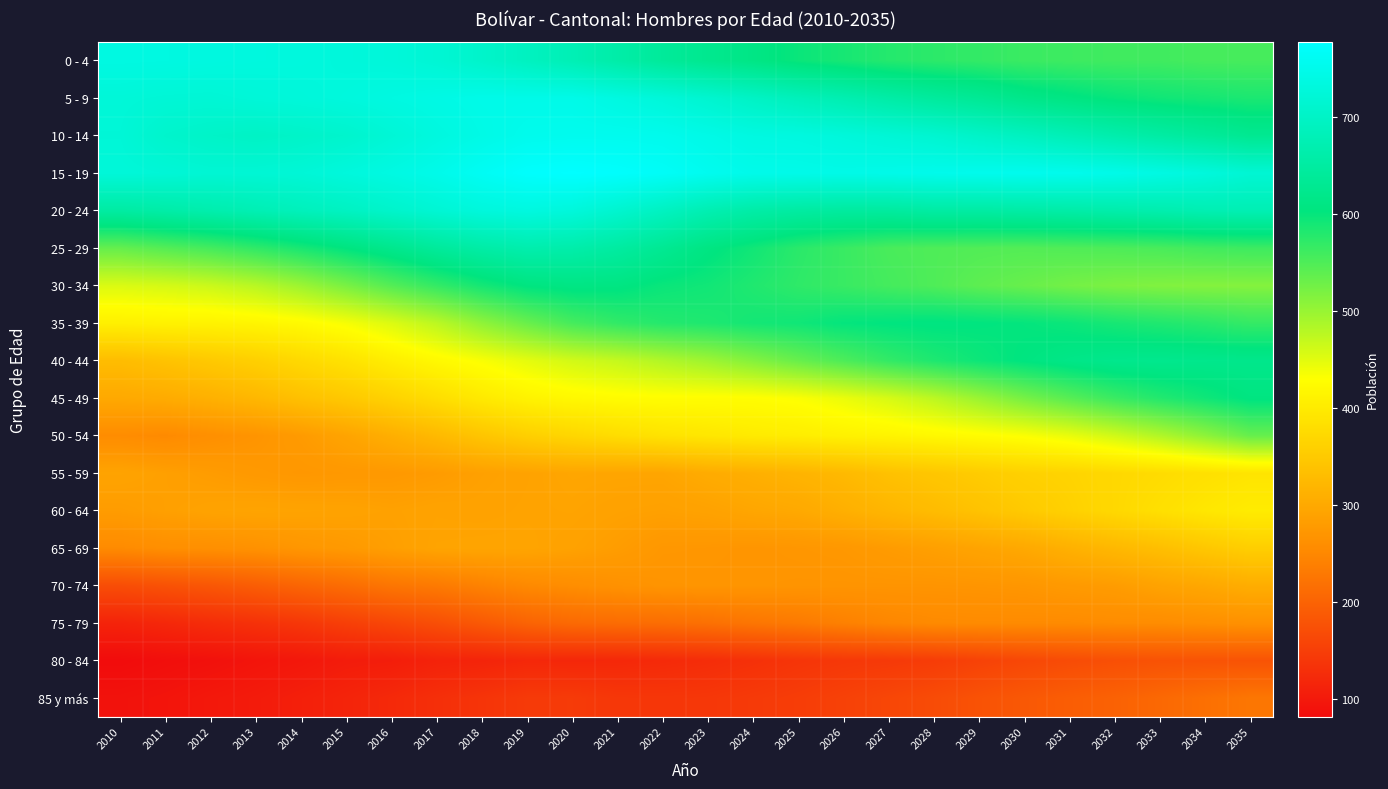

Between 2020 and 2034, which series saw the biggest shift?

45 - 49